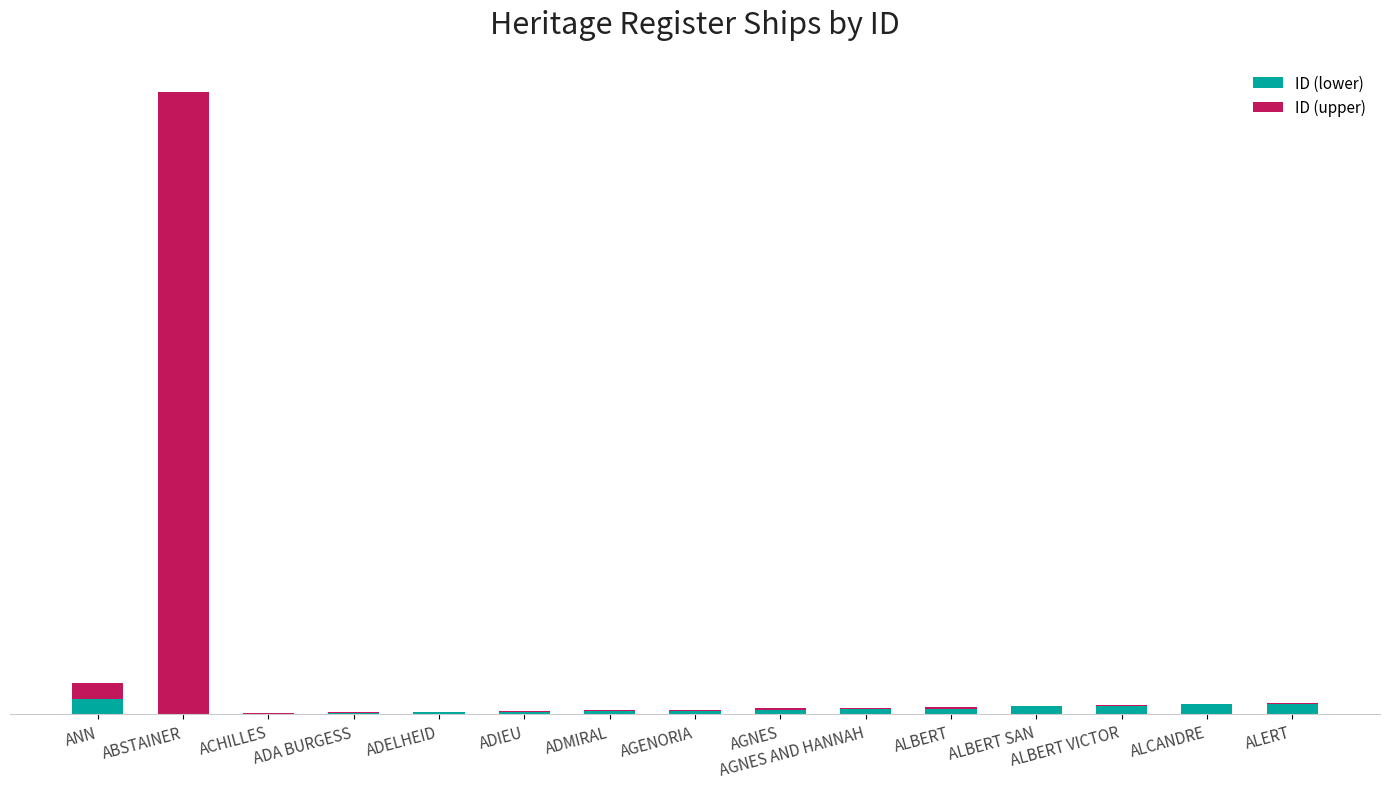

What is the average value of the ID (lower) series?

9